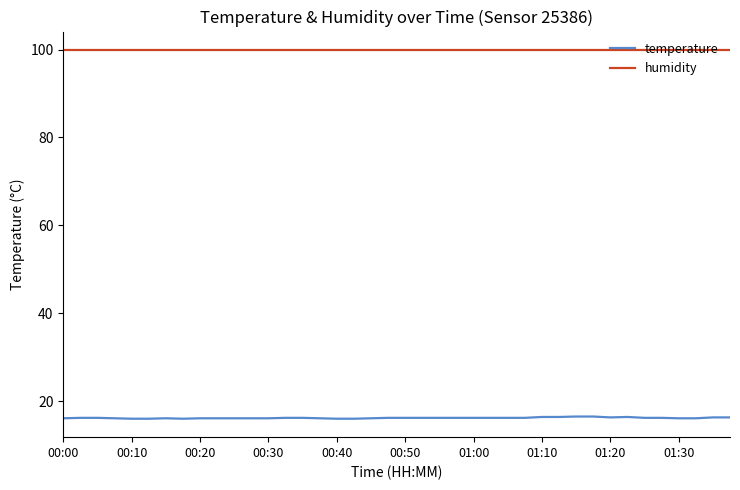

Does the chart display data point markers on the line(s)?

No